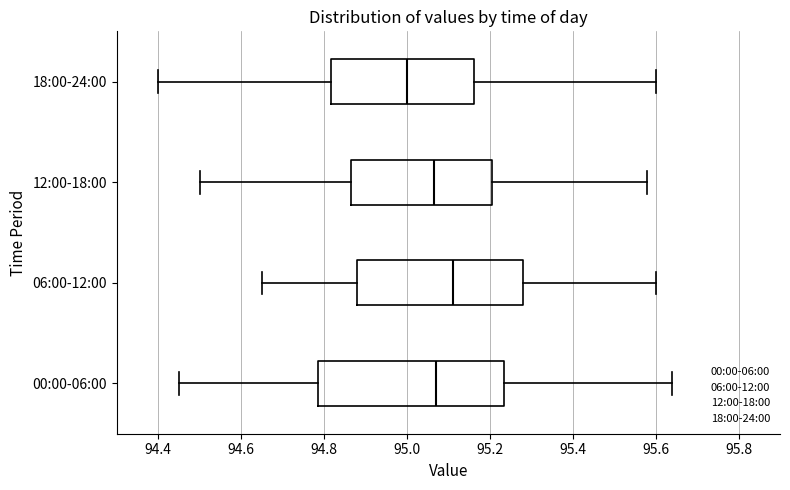

Where does the right whisker of the box for 12:00-18:00 end on the x-axis? The values are not printed on the chart, so give them approximately, as read against the axis.

95.58